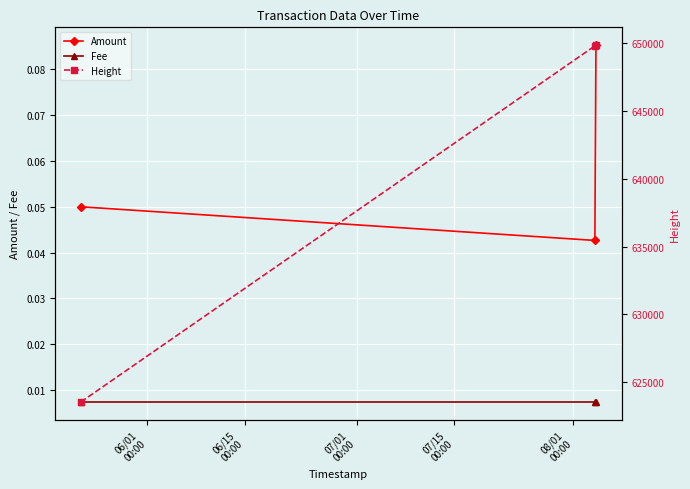

What are all the series names shown in the legend?

Amount, Fee, Height